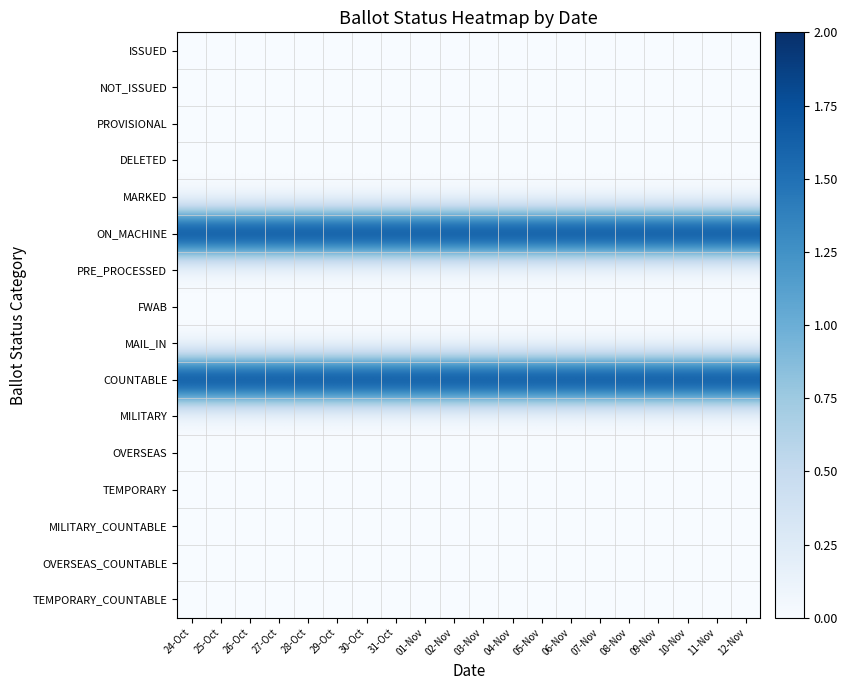

How many data points does each series have?

20